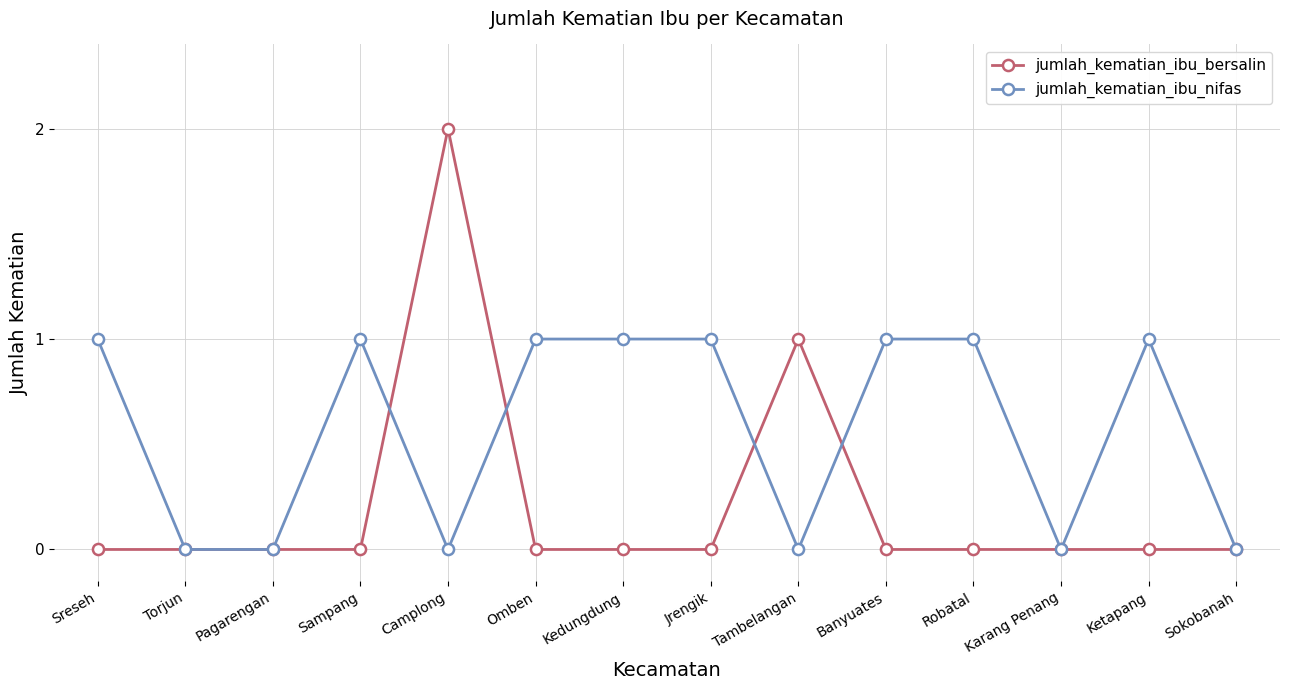

Count the jumlah_kematian_ibu_bersalin values in the range 0 to 1.

13